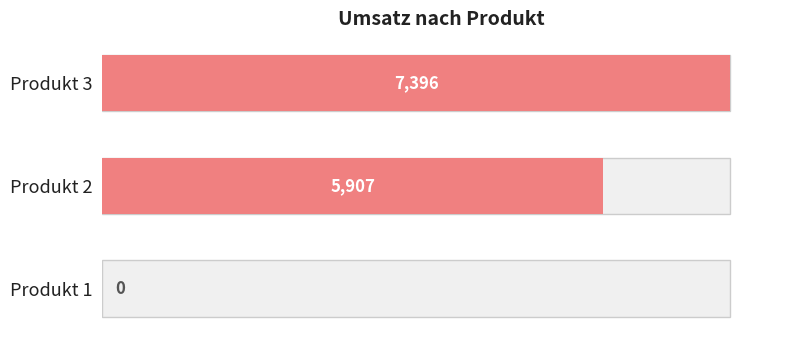

How many values are between 0 and 7396?

3